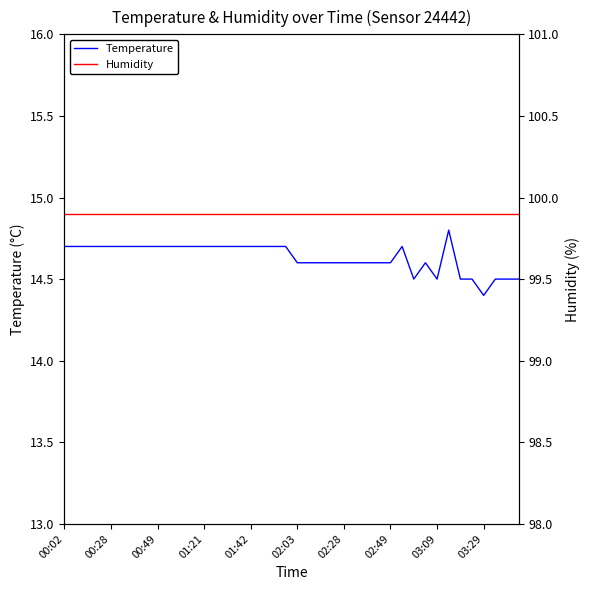

Count the number of categories in the chart.

40